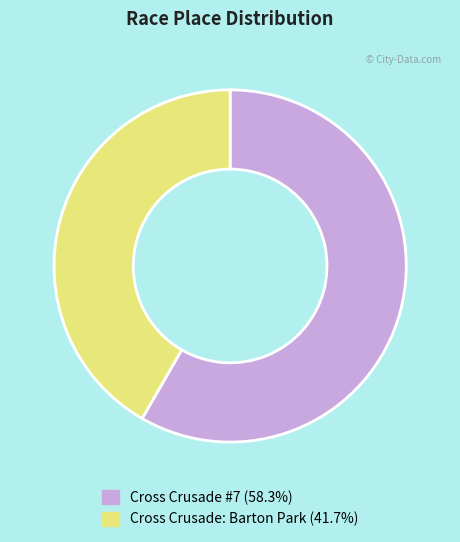

Which slice represents more than half of the pie?

Cross Crusade #7